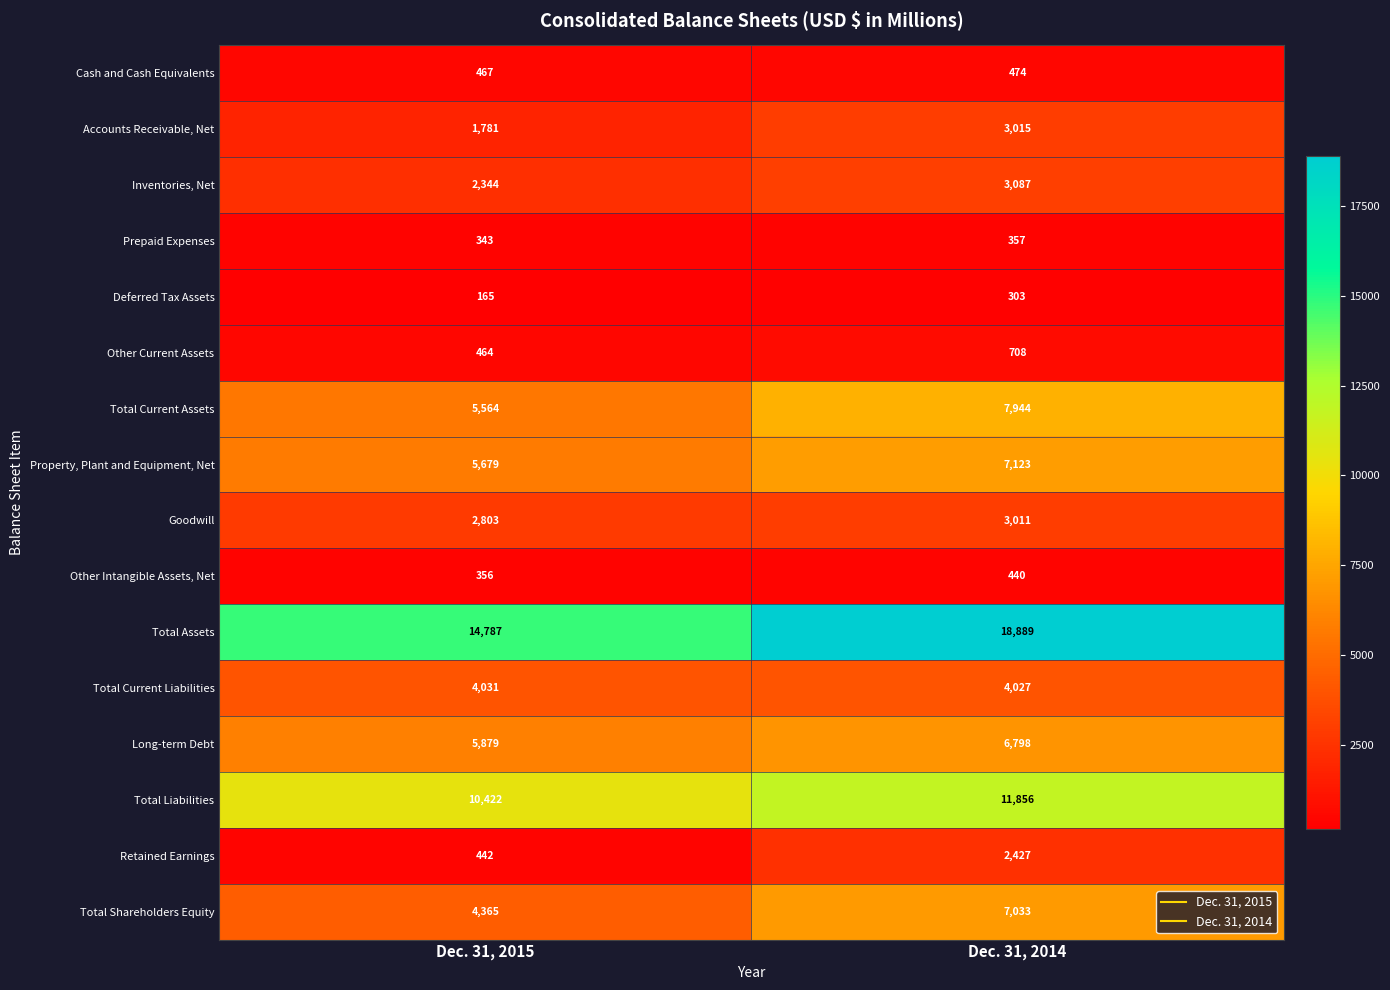

What is the total value across all series at Dec. 31, 2014?

77492